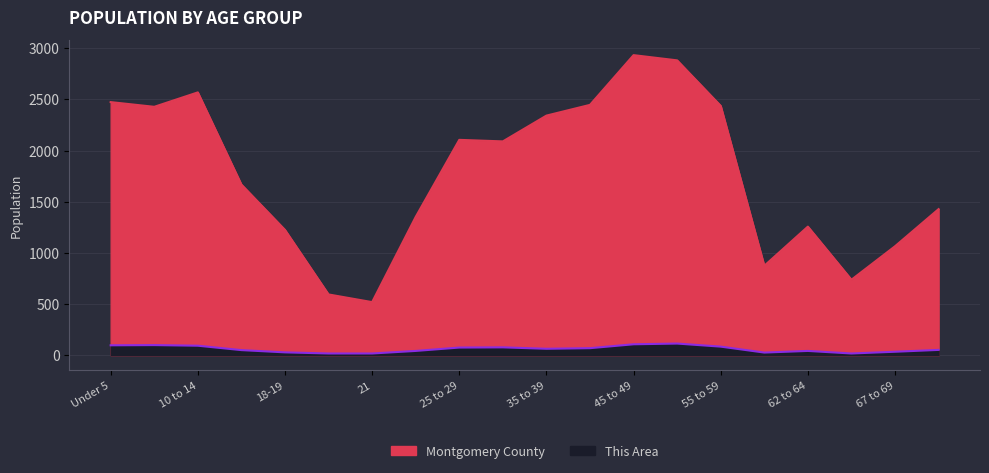

Which series has the widest spread of values?

Montgomery County